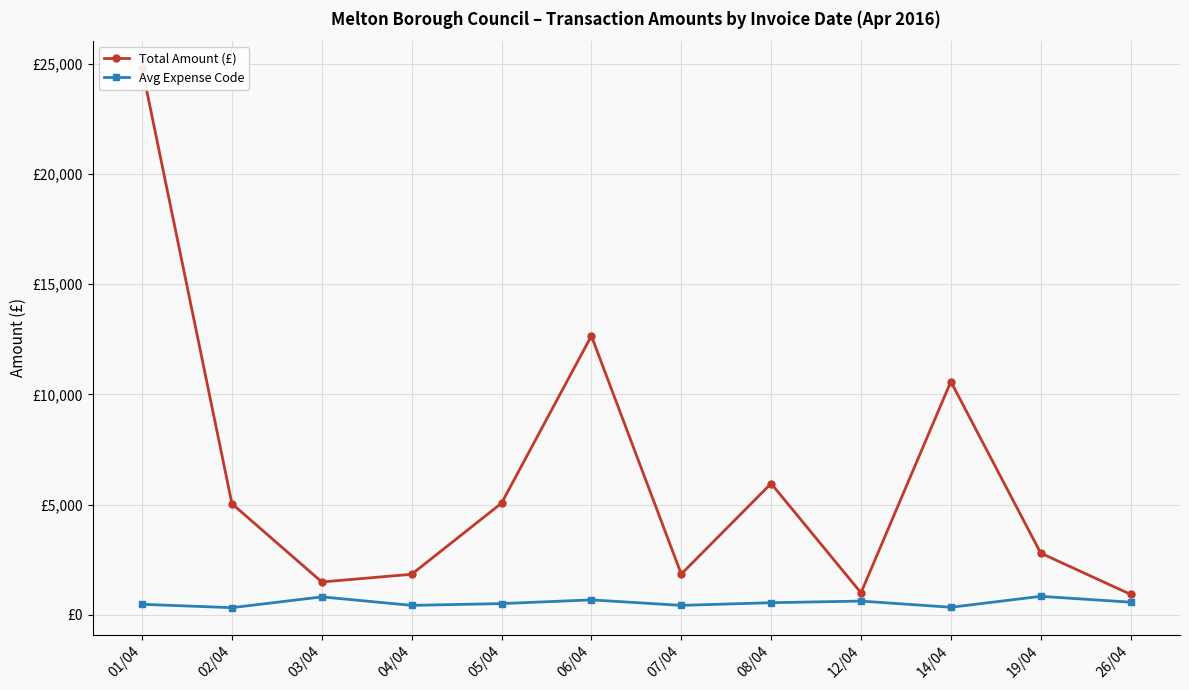

List the series in order of their overall mean, highest first.

Total Amount (£), Avg Expense Code